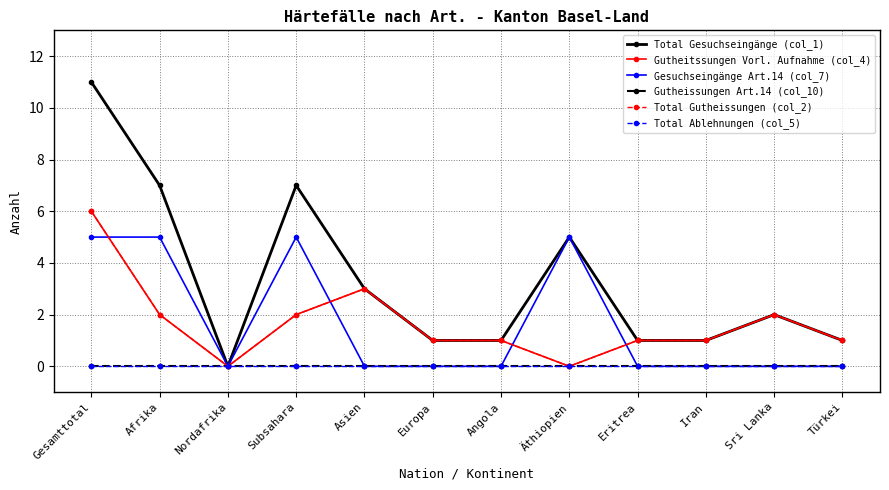

Rank the series by their maximum value, from lowest to highest.

Gutheissungen Art.14 (col_10), Total Ablehnungen (col_5), Gesuchseingänge Art.14 (col_7), Gutheitssungen Vorl. Aufnahme (col_4), Total Gutheissungen (col_2), Total Gesuchseingänge (col_1)